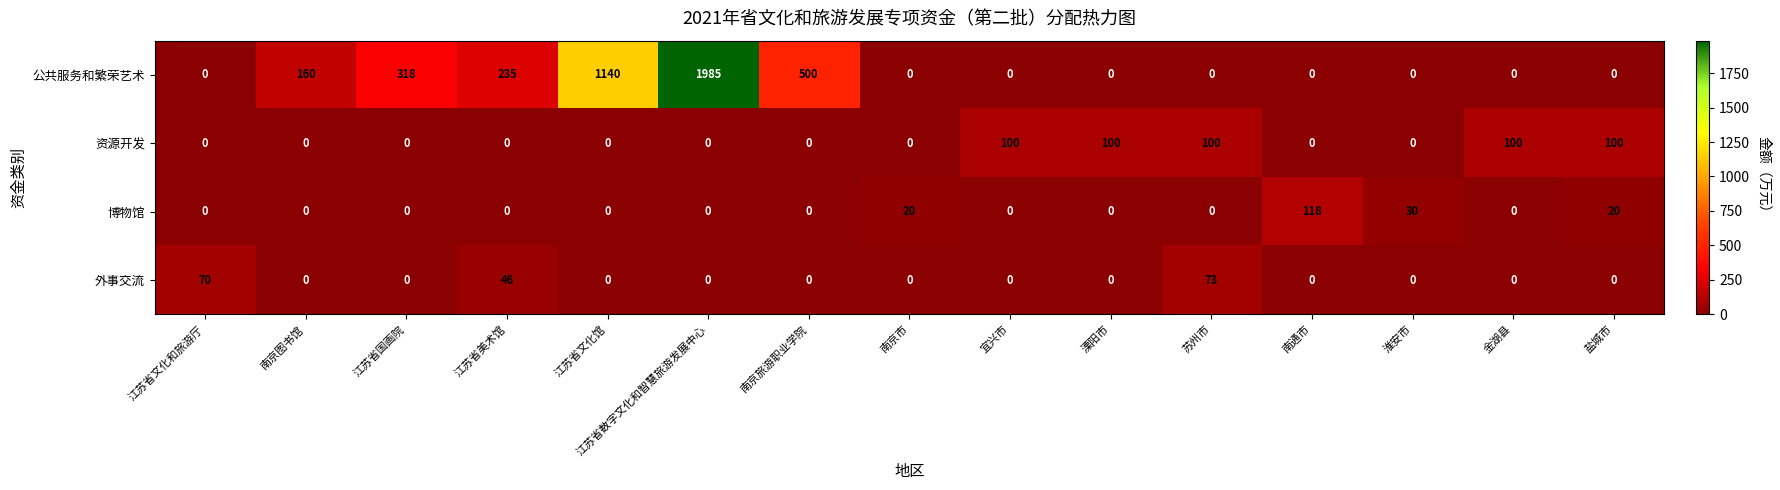

What is the greatest value displayed?

1985